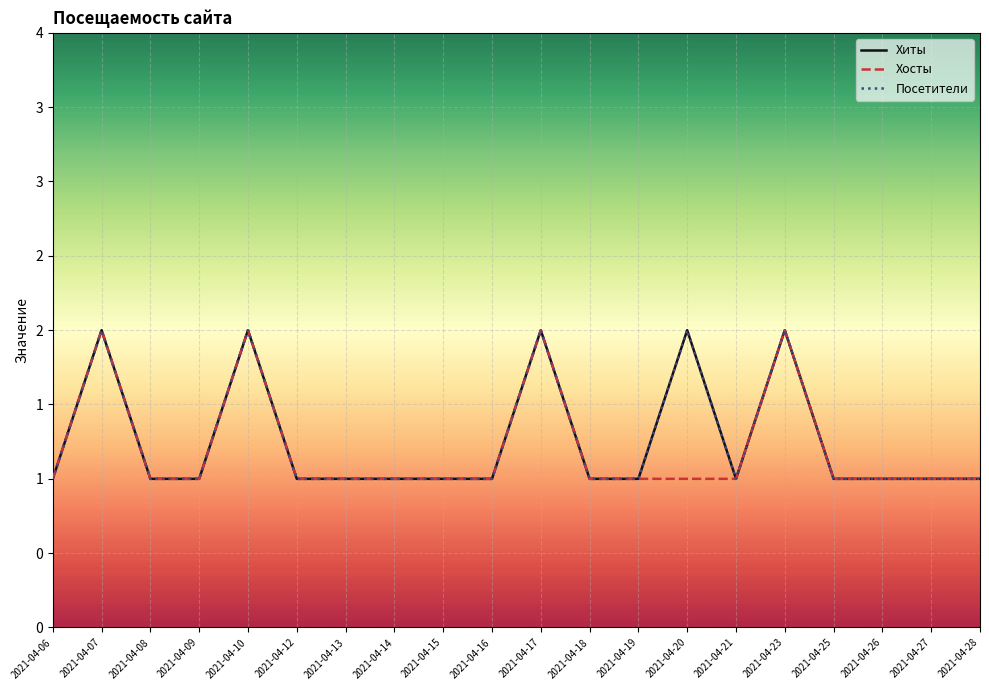

The value of Хосты at 2021-04-27 is 0. True or false?

False